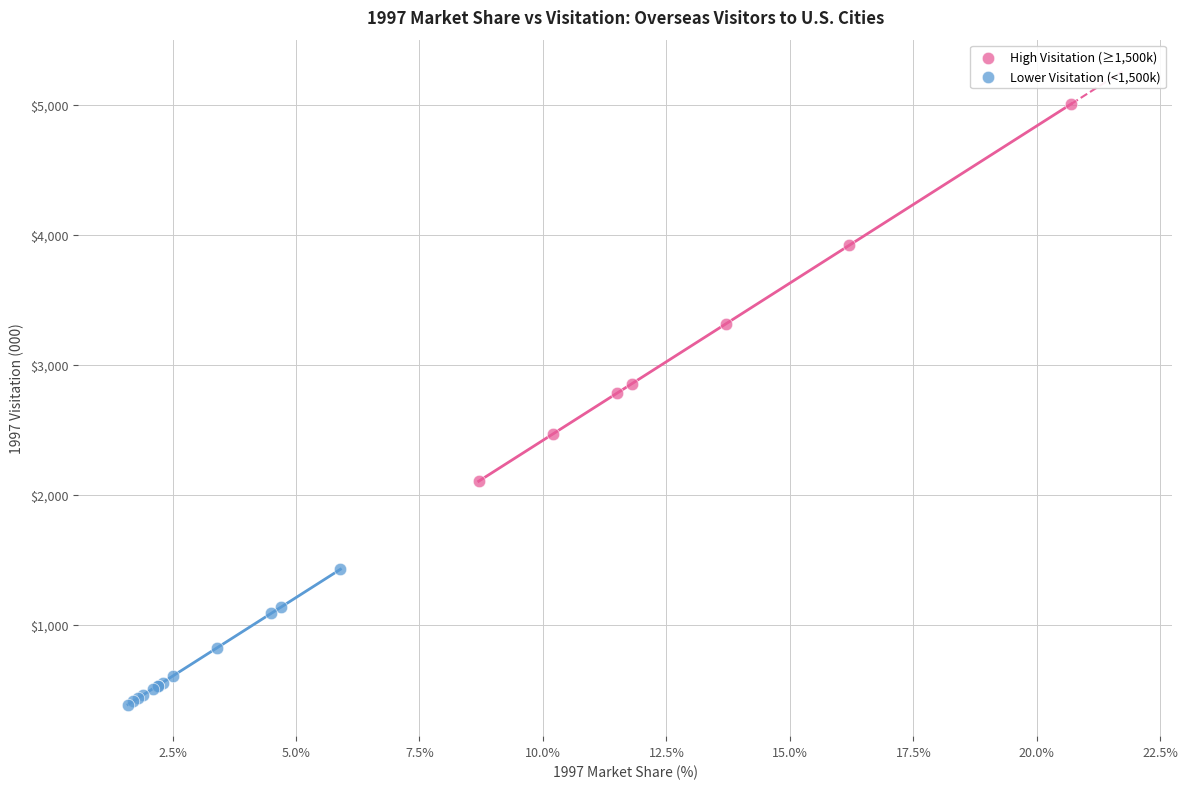

Which series has the widest spread of Y values?

High Visitation (≥1,500k)